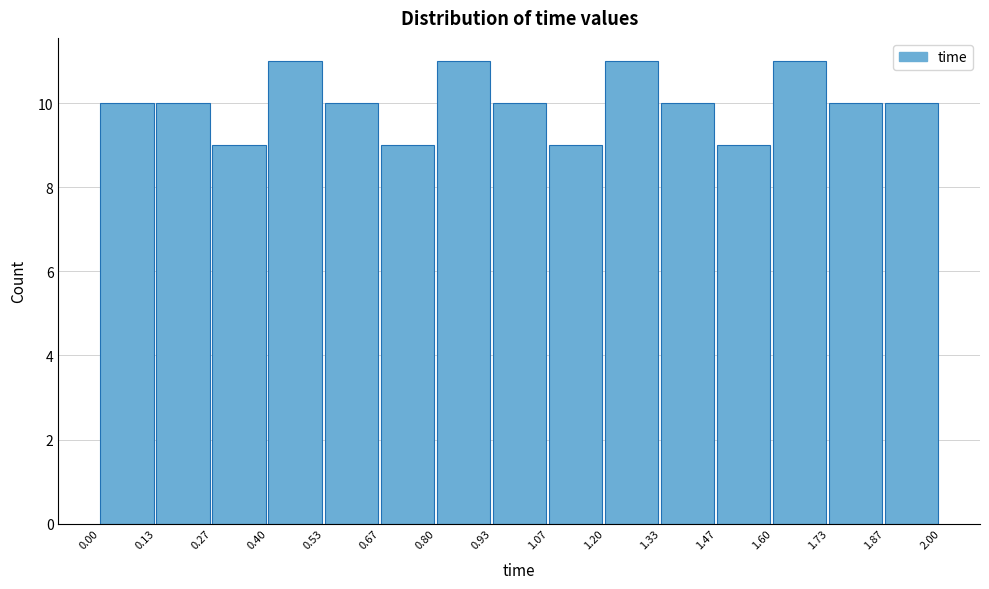

What is the height of the bar covering 1.87 to 2.00 on the x-axis? The values are not printed on the chart, so give them approximately, as read against the axis.

10